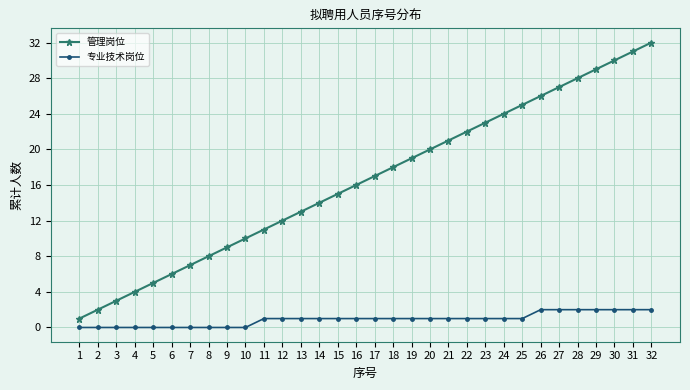

How many categories are shown in the chart?

32